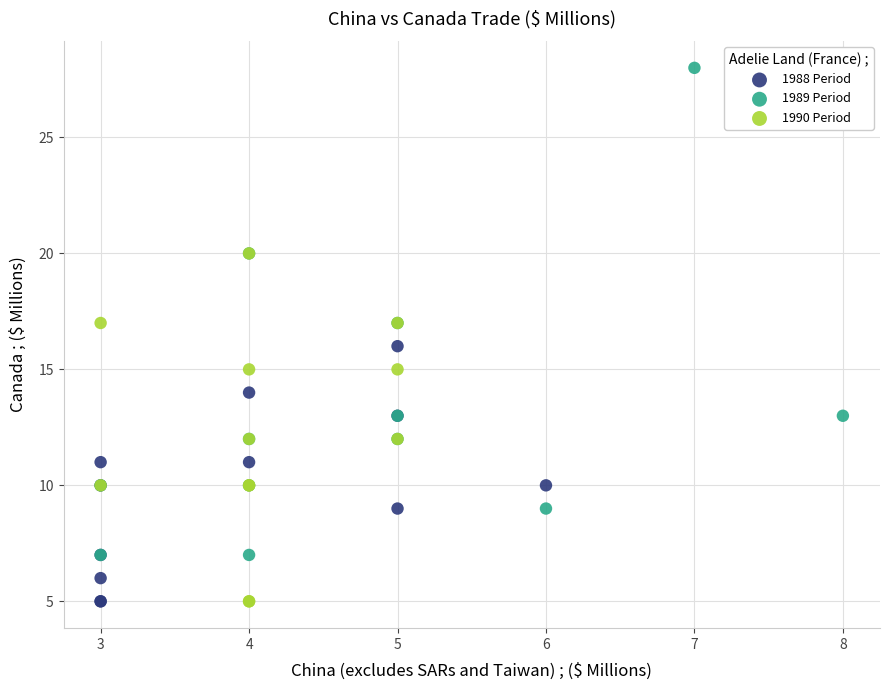

Which series contains the highest Y value?

1989 Period